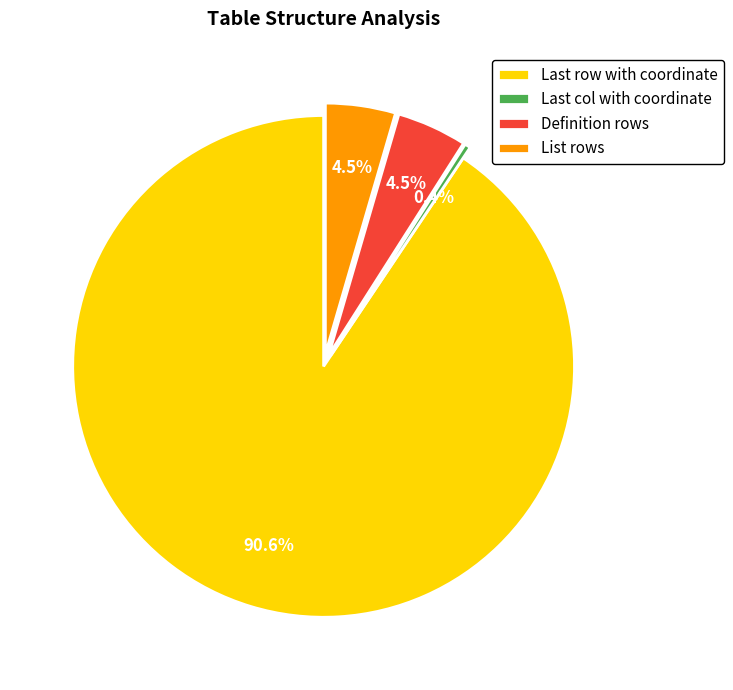

How many segments does this pie chart have?

4